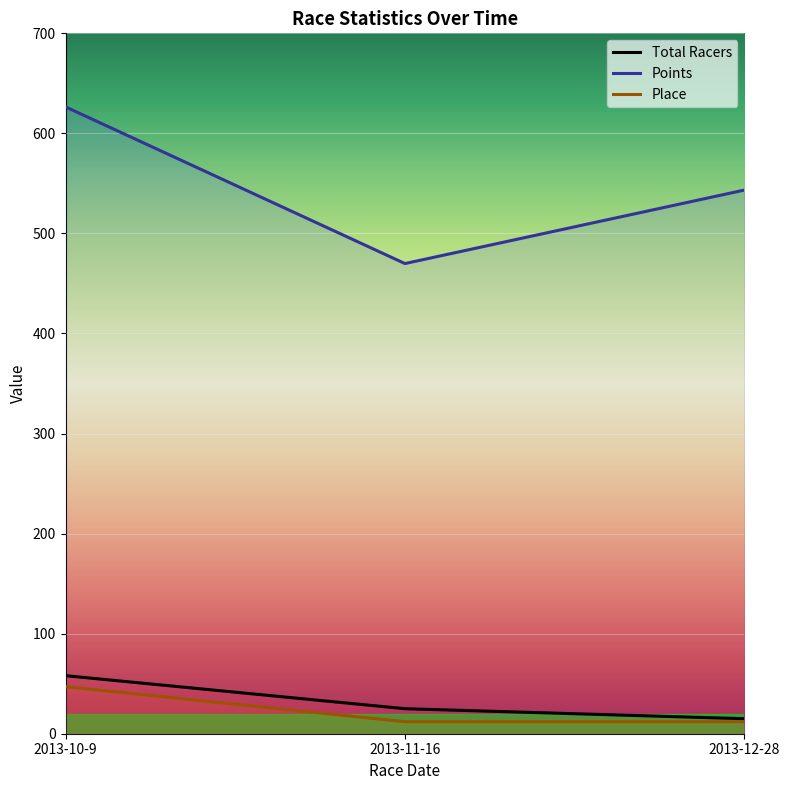

Is the value of Place at 2013-10-9 greater than the value of Total Racers at 2013-10-9?

No